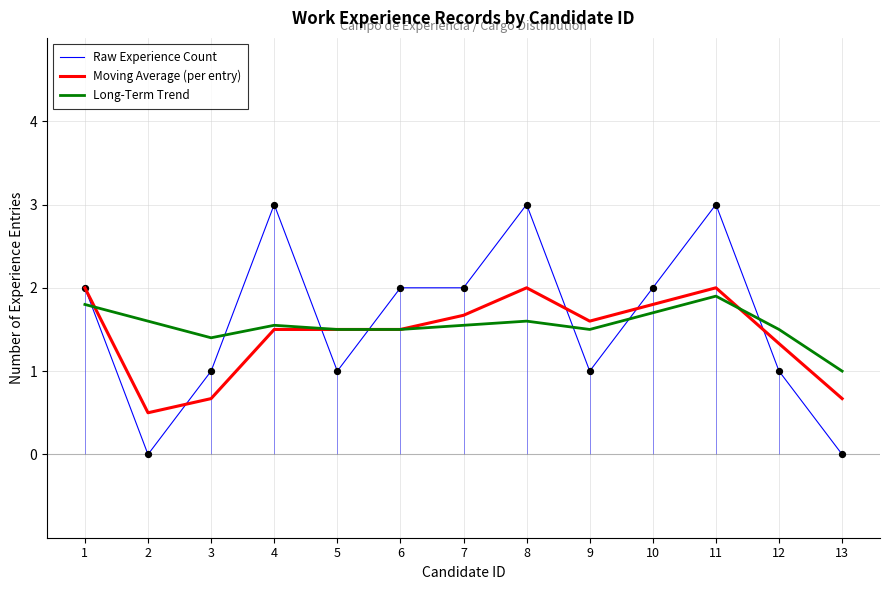

Is the value of Long-Term Trend at 2 greater than the value of Moving Average (per entry) at 2?

Yes